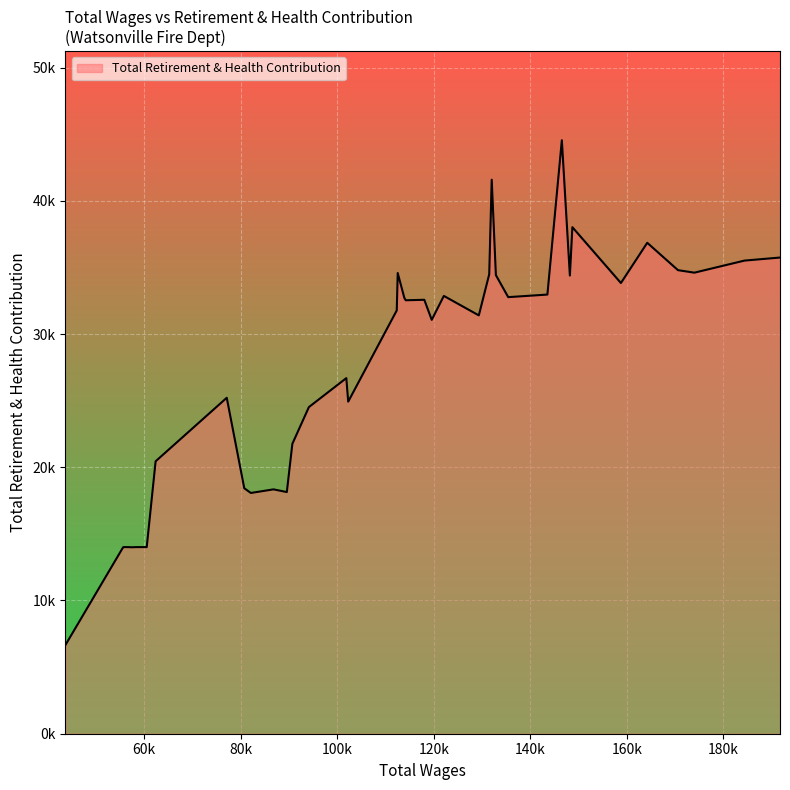

Is this an area chart (filled region under the line)?

Yes